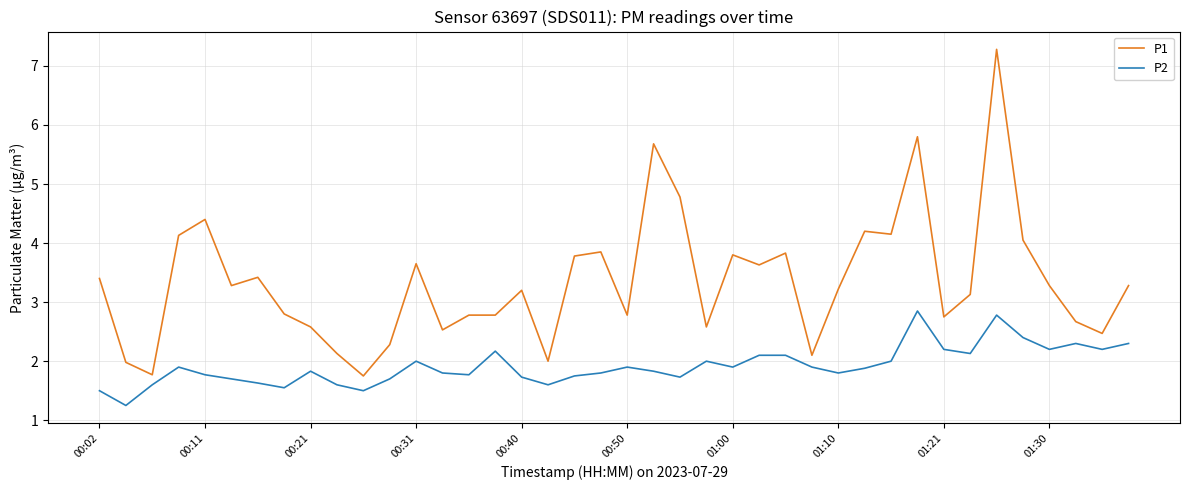

Which series has the widest spread of values?

P1